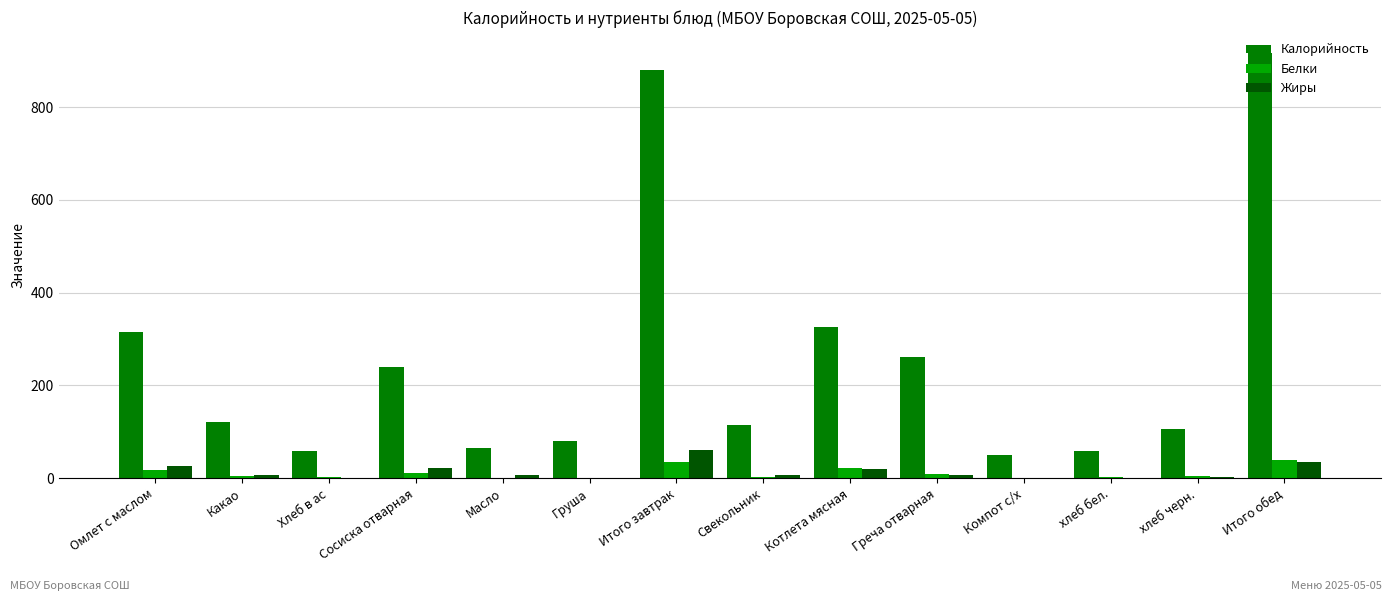

How many groups of bars are there?

14